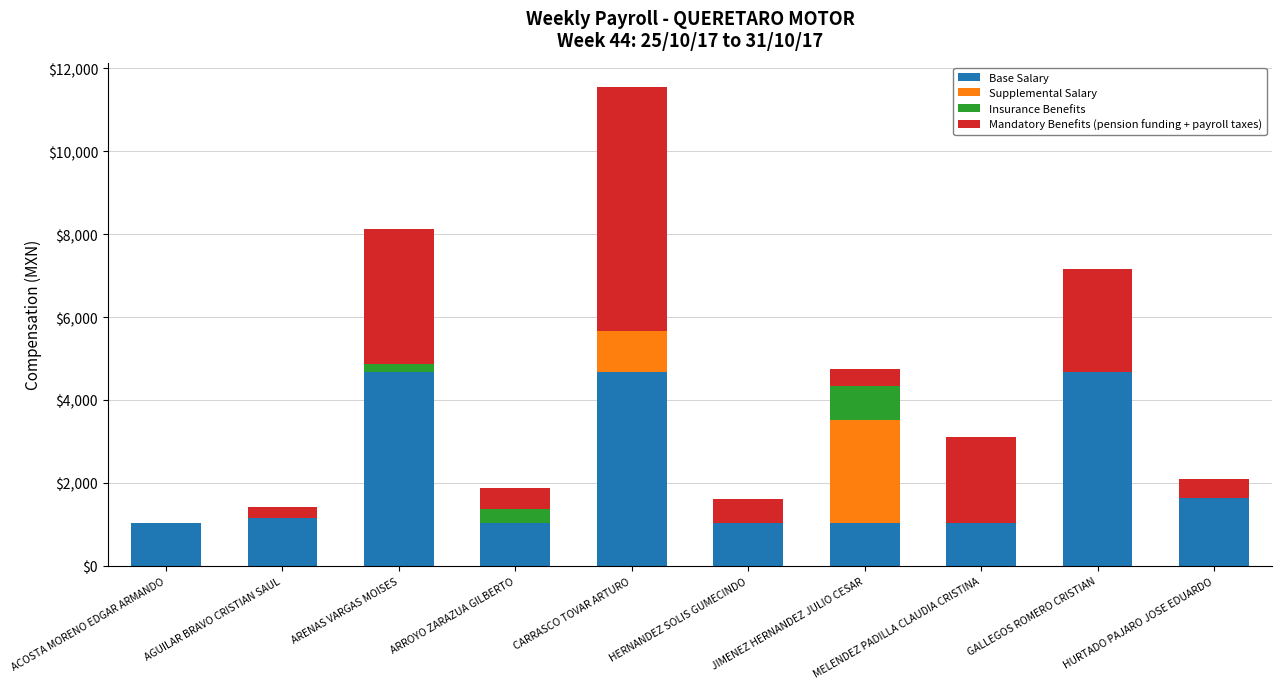

True or false: Base Salary has a value of 1627.6 at MELENDEZ PADILLA CLAUDIA CRISTINA.

False